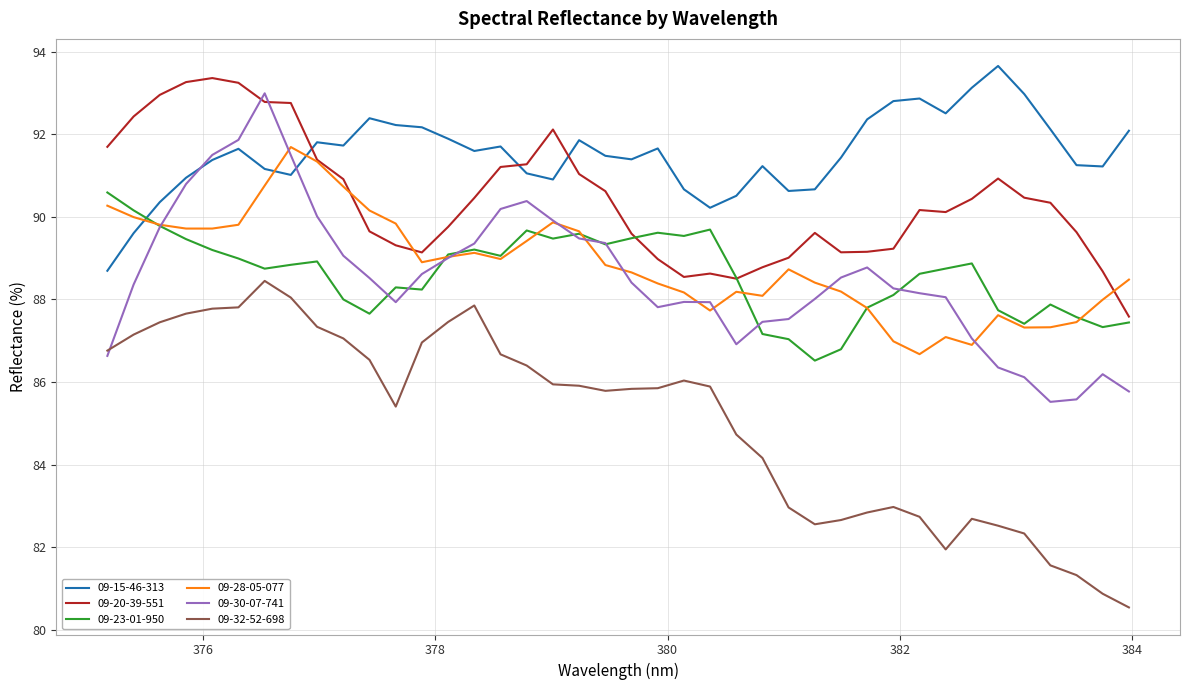

True or false: 09-23-01-950 and 09-28-05-077 intersect in this chart.

True